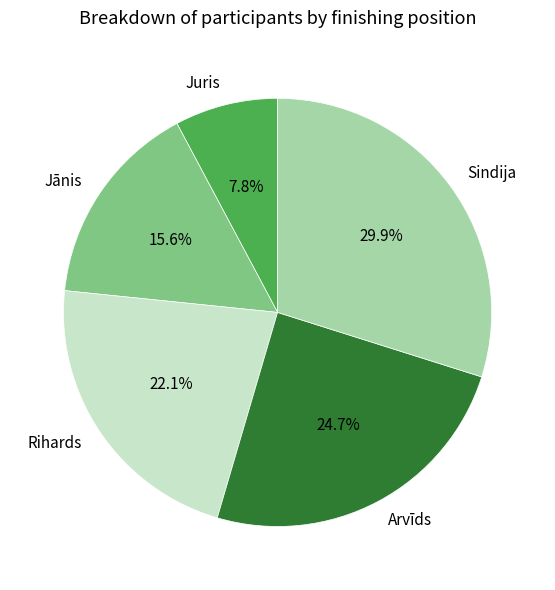

Combined, what portion of the pie is Rihards and Arvīds?

46.8%